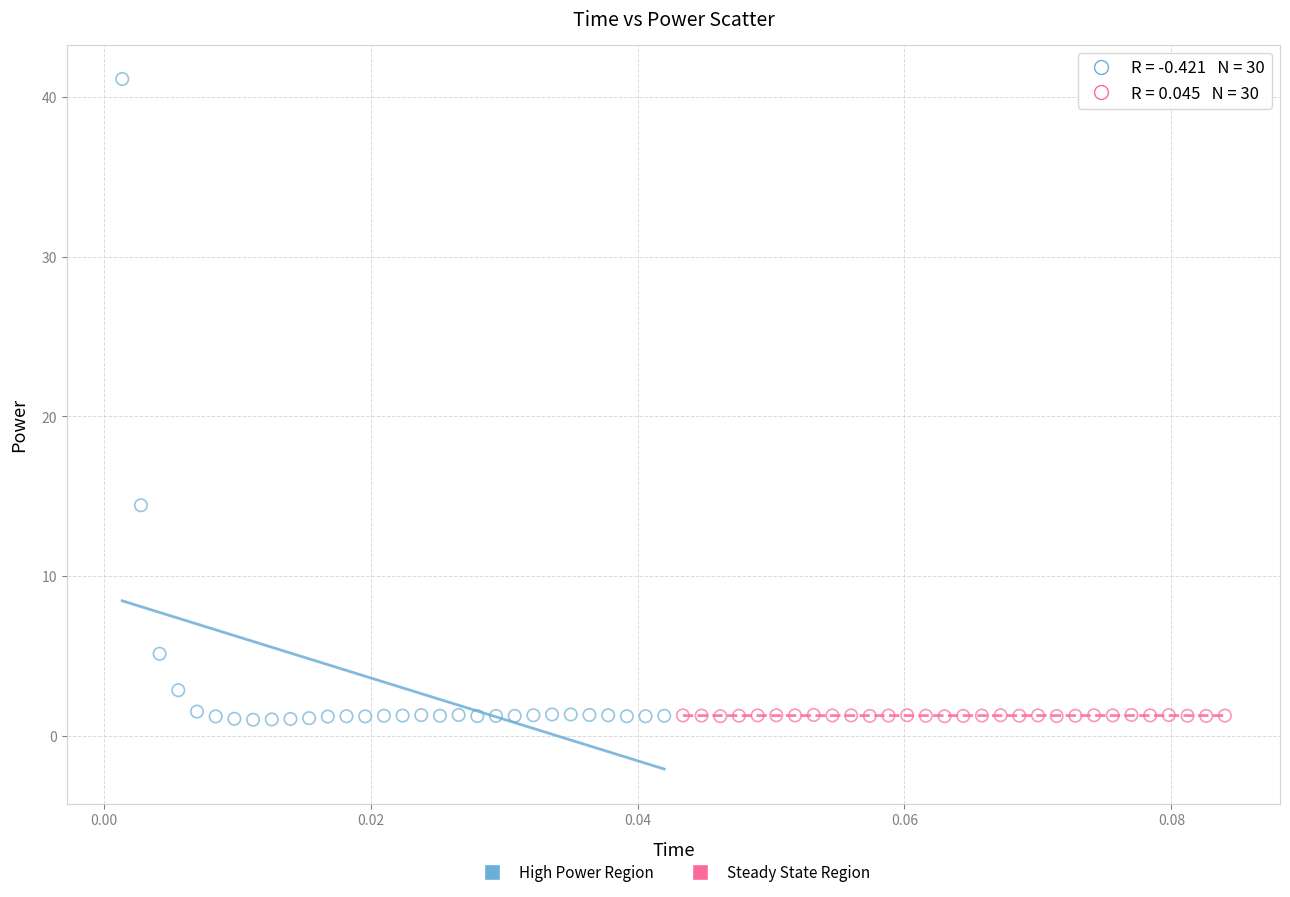

Which series contains the highest Y value?

High Power Region